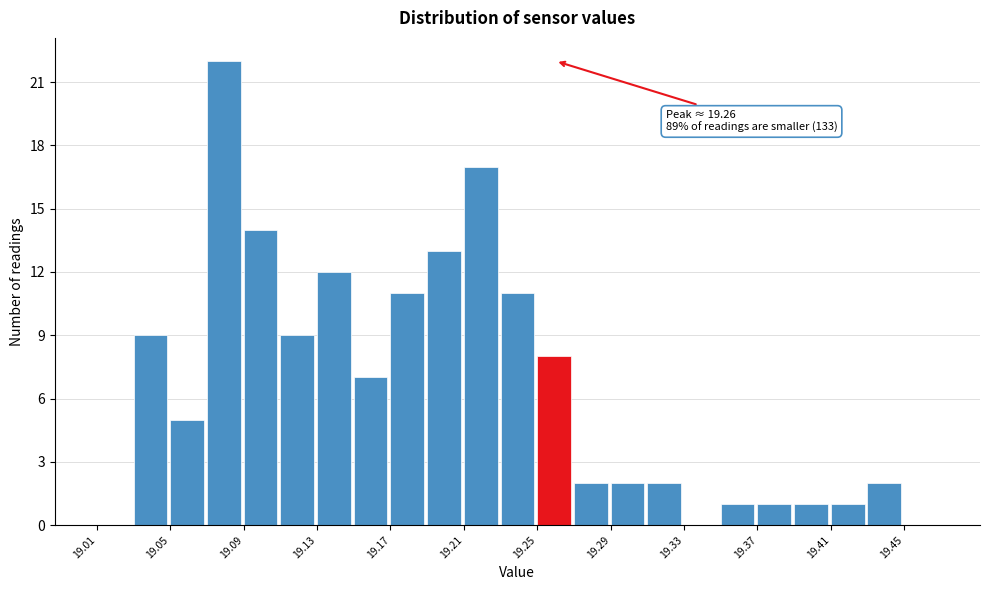

Which range on the x-axis has the tallest bar?

19.07 to 19.09